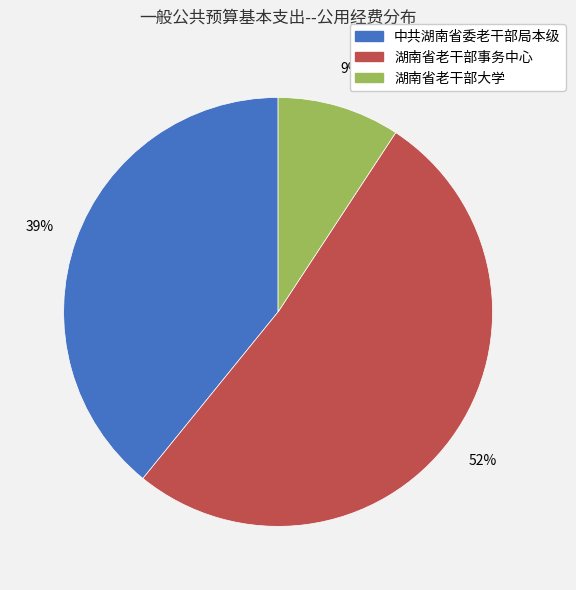

True or false: 湖南省老干部事务中心 accounts for 66% of the total.

False